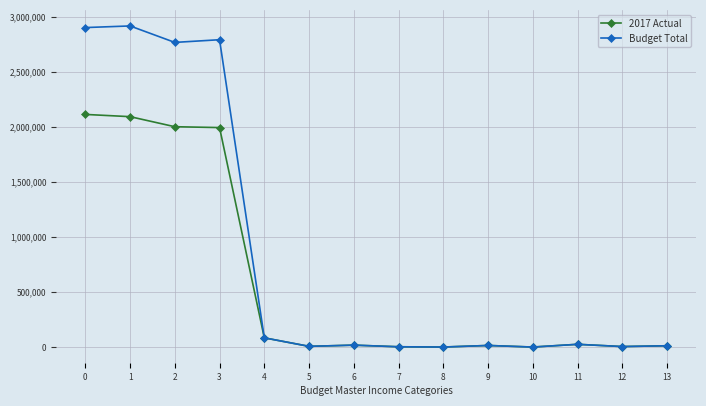

What is the sum of the Budget Total values at 5 and 0?

2910600.0